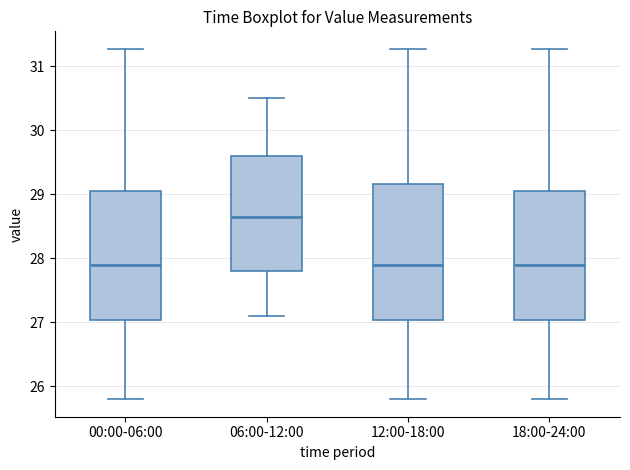

Where is the lower edge of the box for 18:00-24:00 on the y-axis? The values are not printed on the chart, so give them approximately, as read against the axis.

27.0